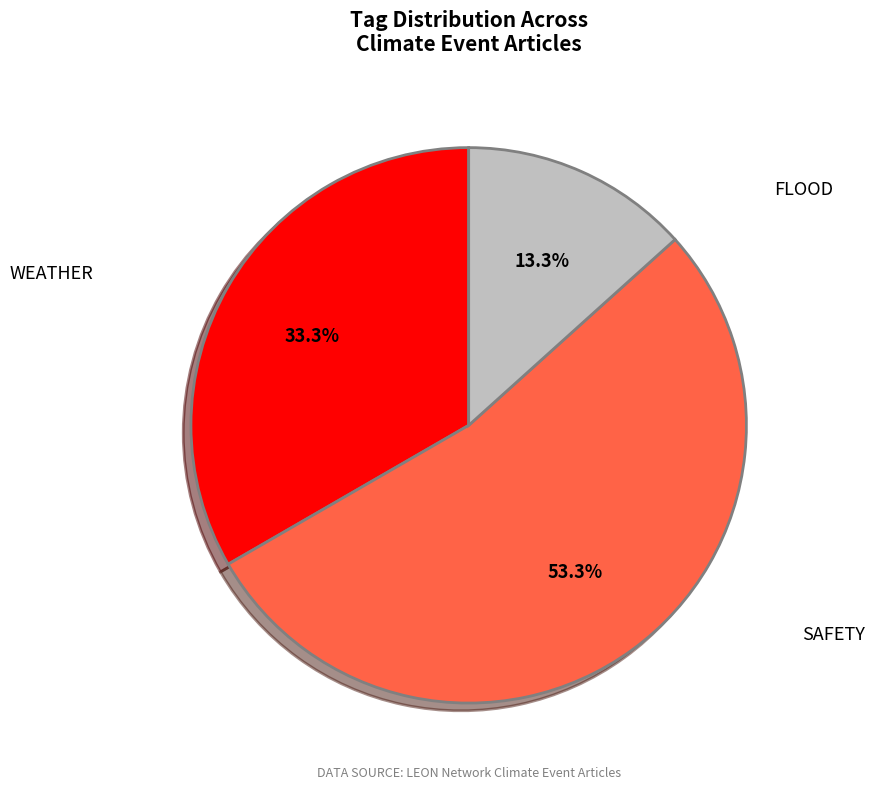

Is the sum of FLOOD and WEATHER greater than half?

No